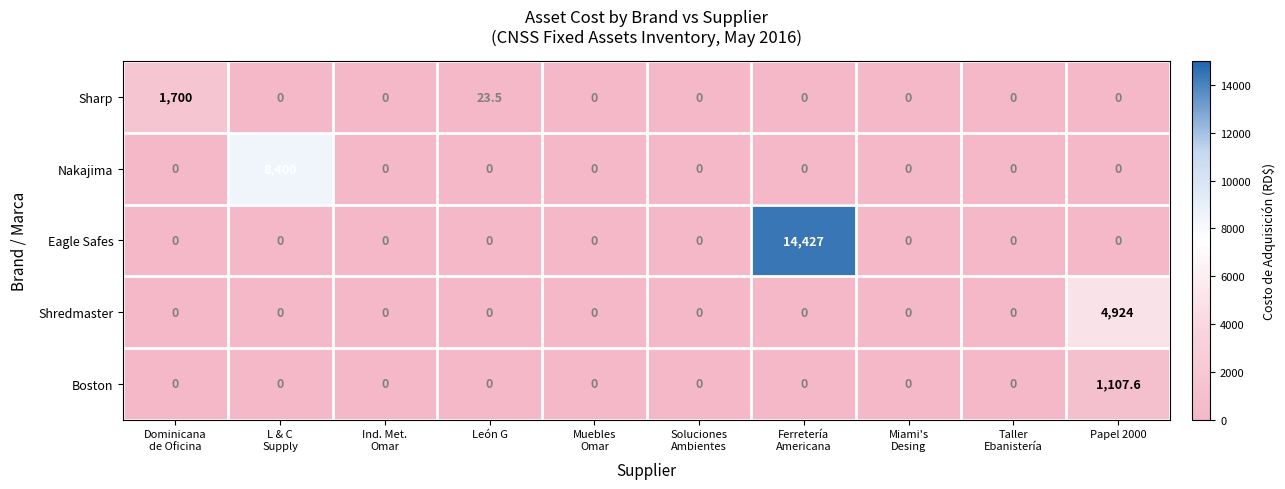

Which series has the widest spread of values?

Eagle Safes